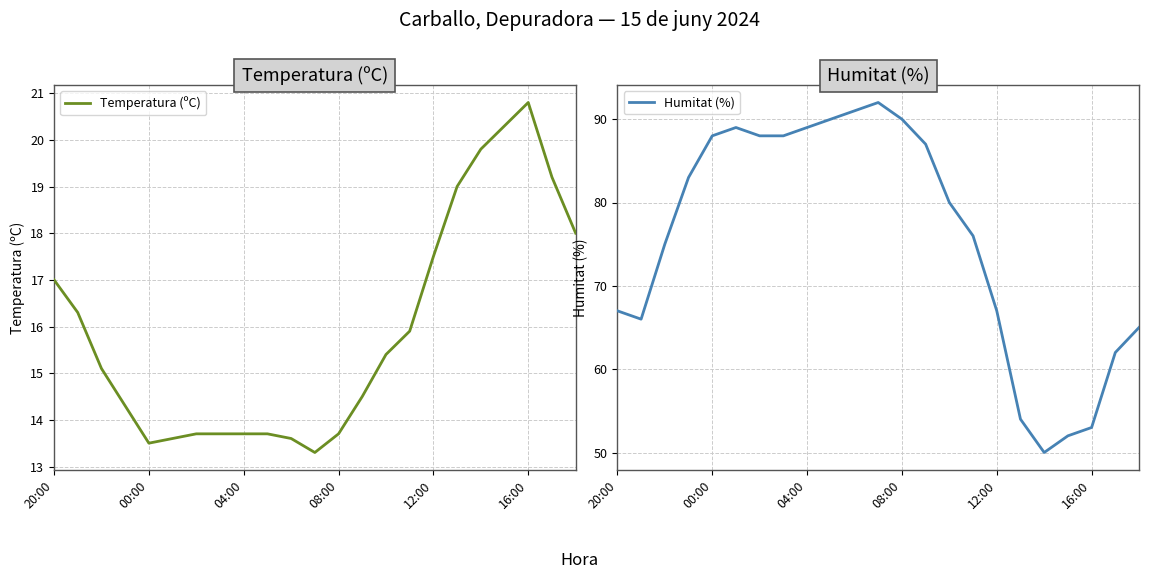

True or false: Temperatura (ºC) has a value of 9.1 at 15.

False